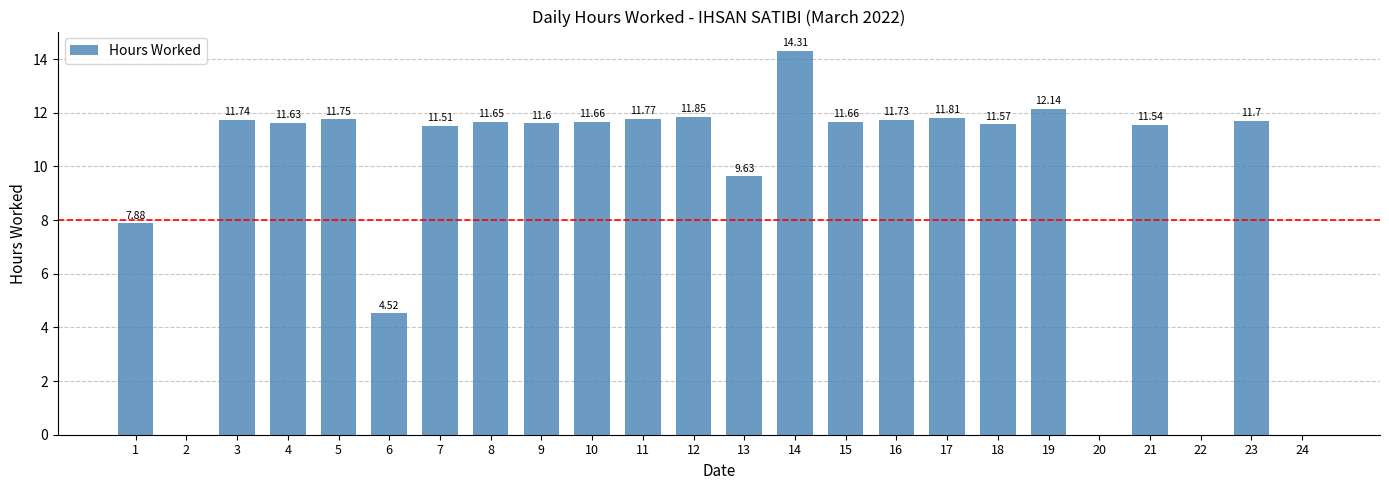

How many series are shown in this chart?

1